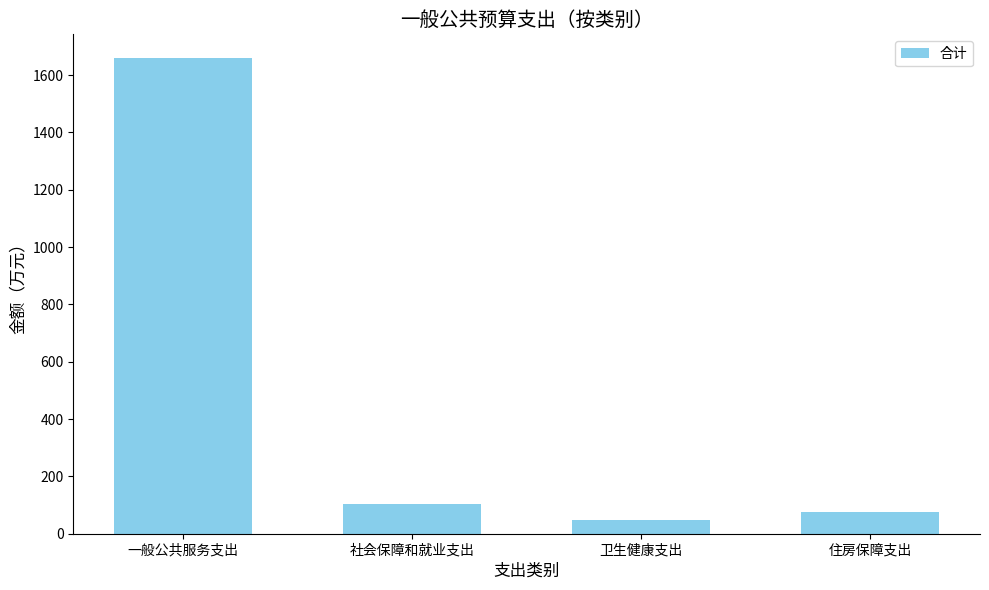

What value does the data have at 一般公共服务支出?

1659.2